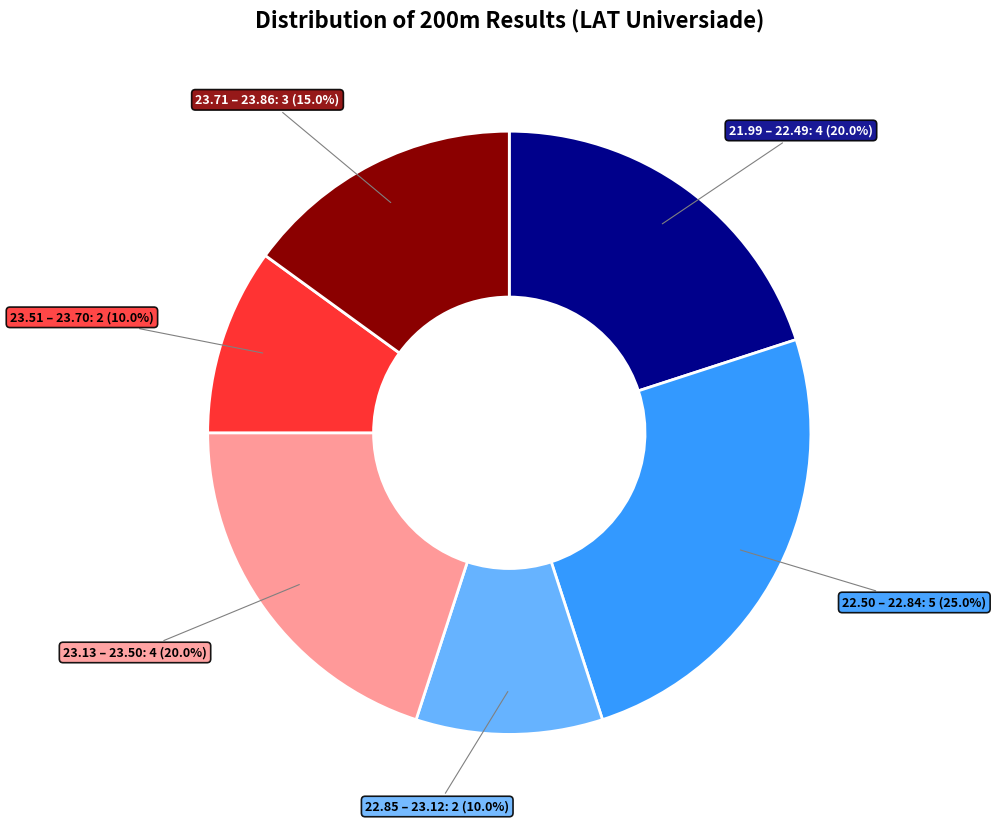

Does any single category account for the majority?

No